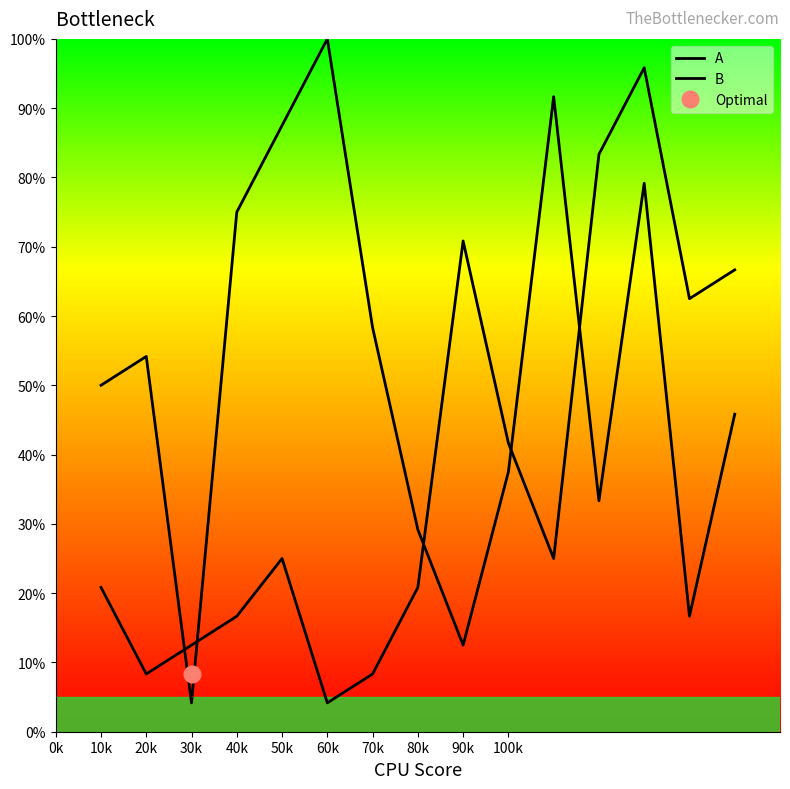

True or false: B has more than 2 interior local peaks.

True